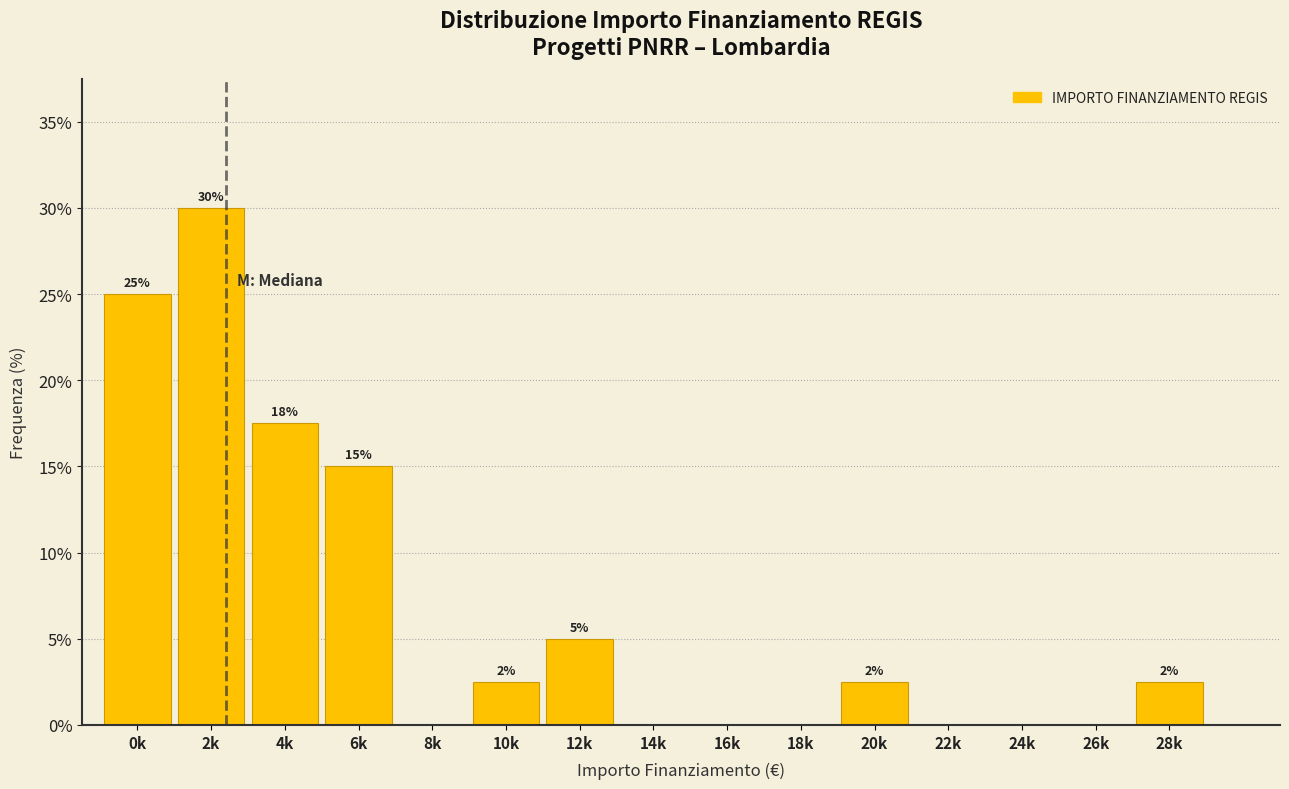

Which category has the highest value across all series?

2k